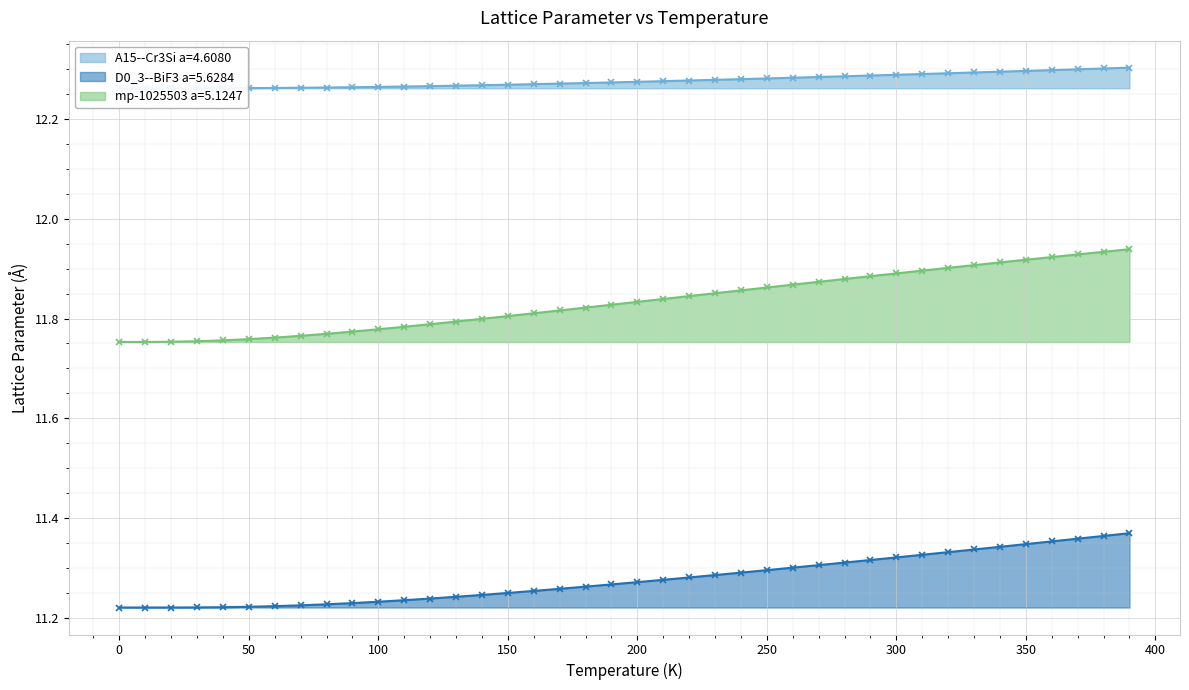

True or false: D0_3--BiF3 a=5.6284 and A15--Cr3Si a=4.6080 cross at least once.

False